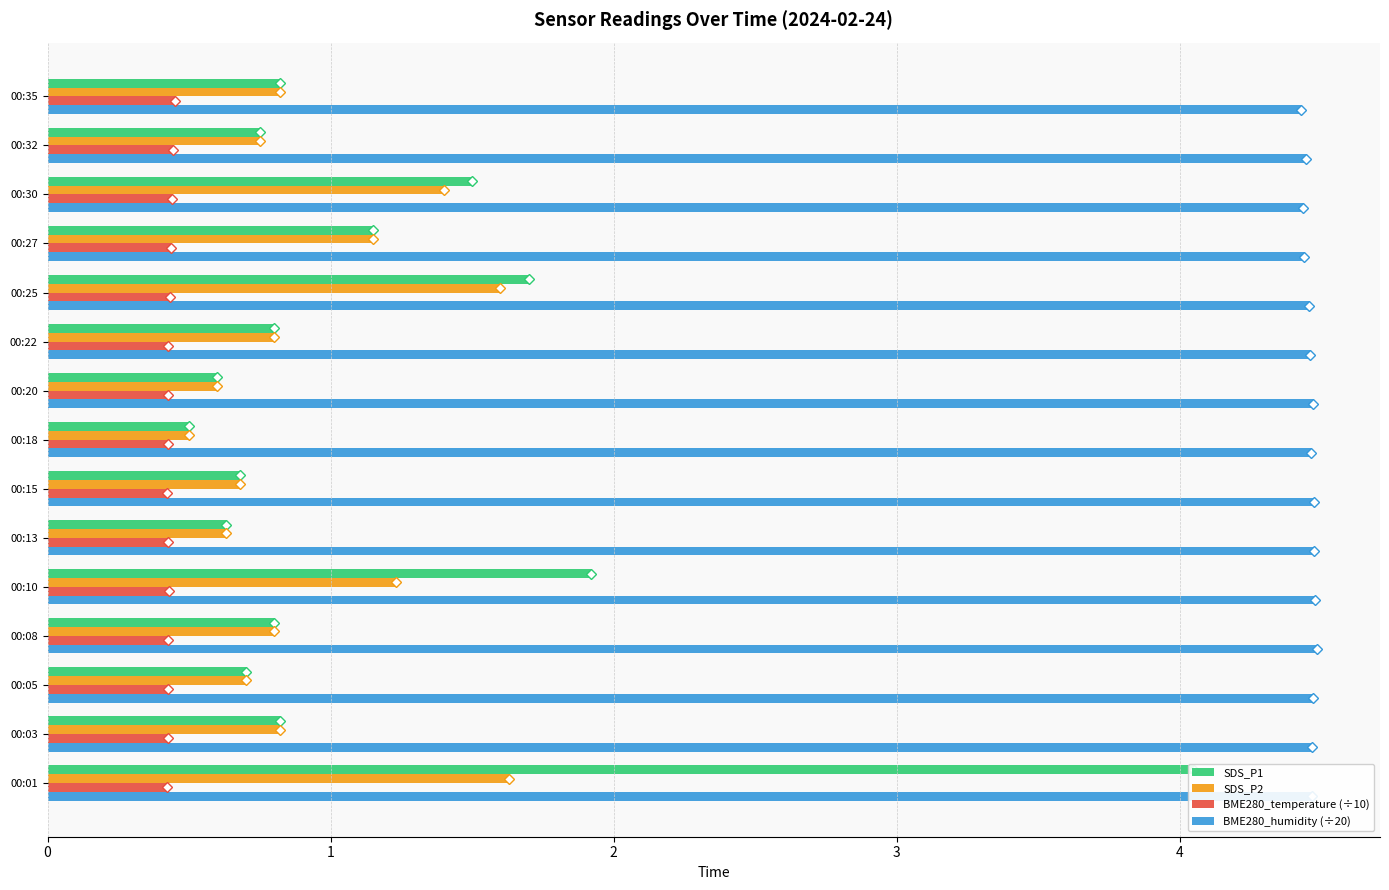

Count the SDS_P2 values in the range 0 to 1.

10